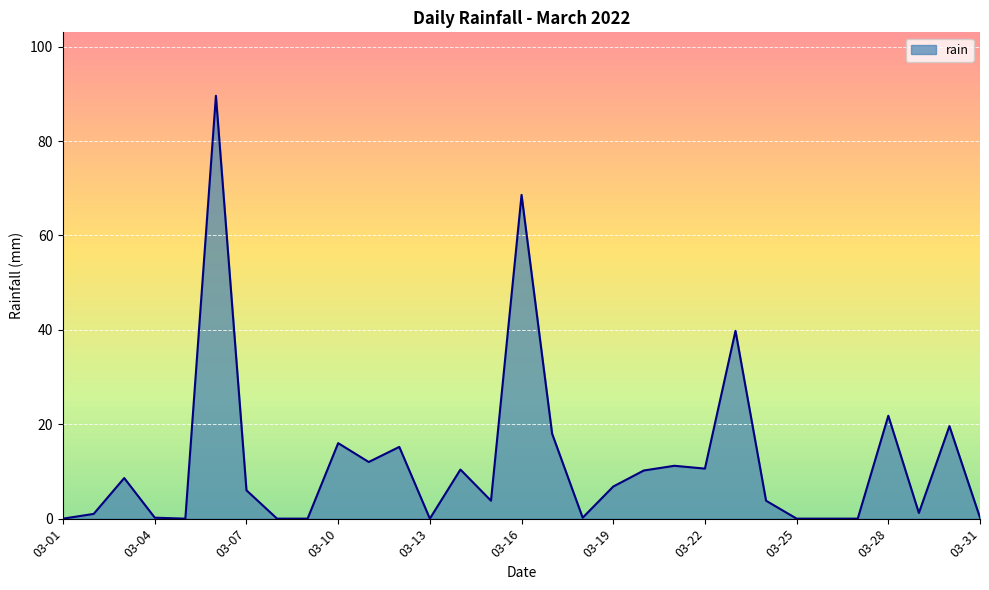

What is the greatest value displayed?

89.6